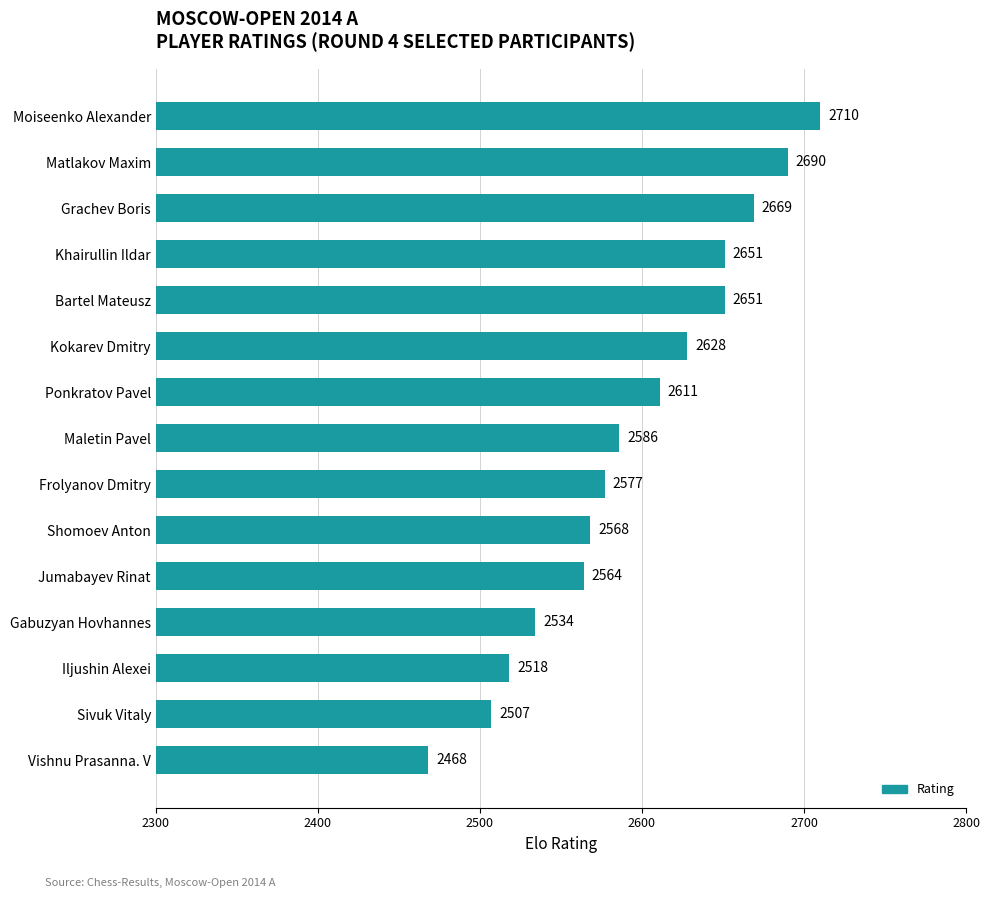

Between Vishnu Prasanna. V and Khairullin Ildar, which is larger?

Khairullin Ildar